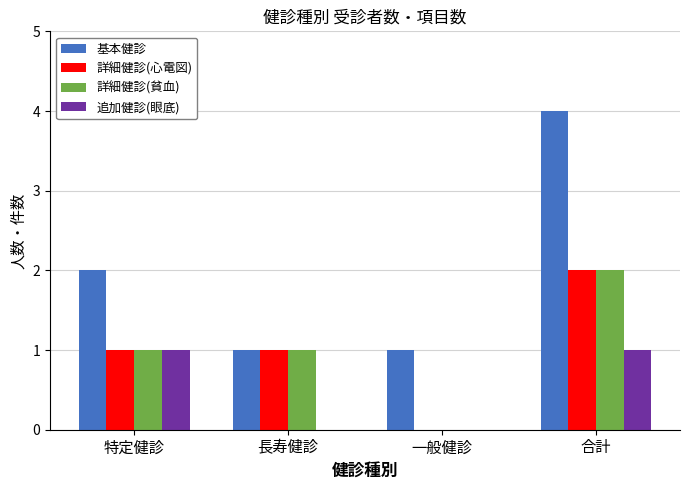

Read the 基本健診 value at 一般健診.

1